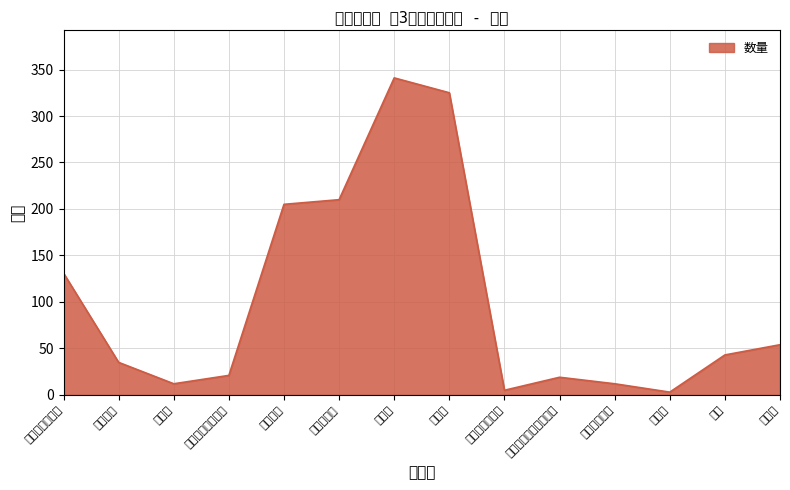

Is it true that the value at 保存水 is 160?

False